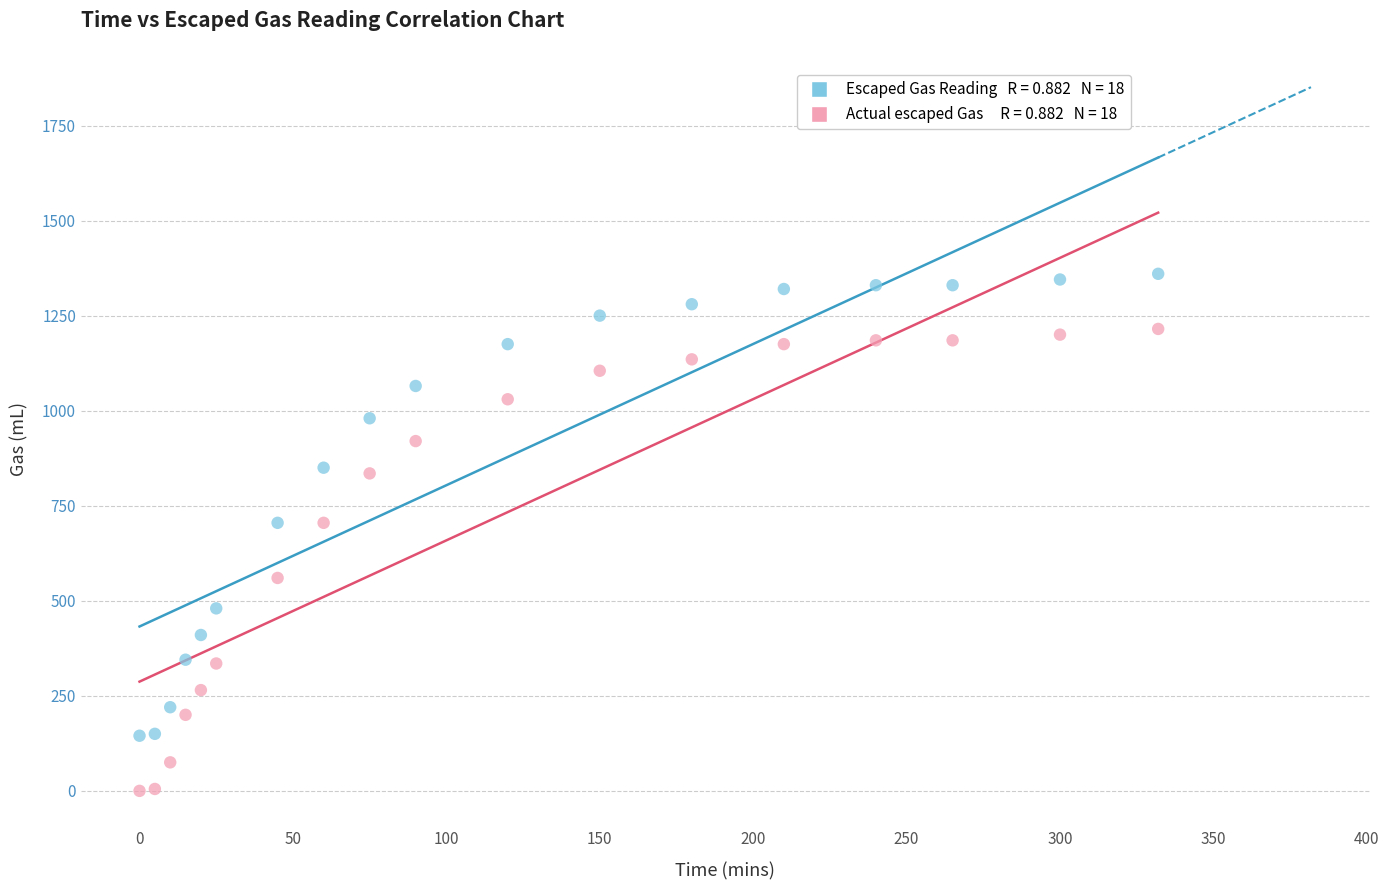

Across all data points, what is the range of X values (max minus min)?

332